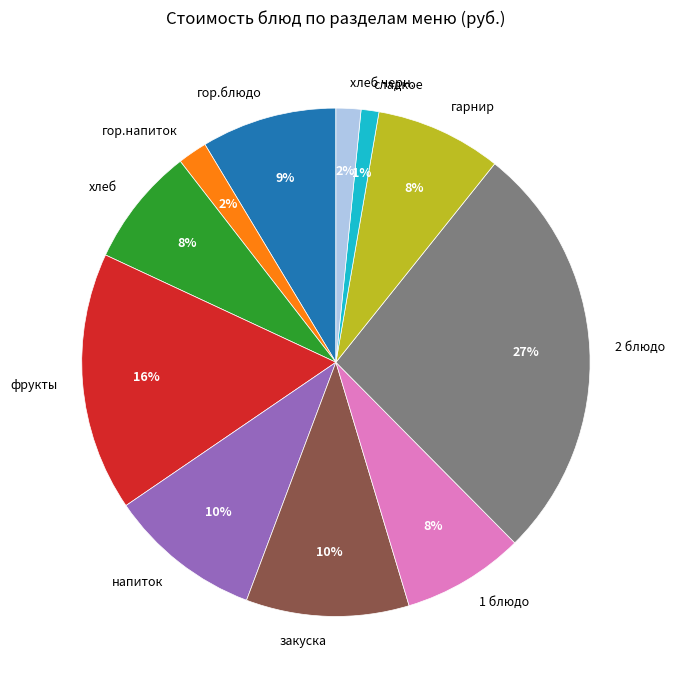

Is it true that гарнир is 1% of the pie?

False